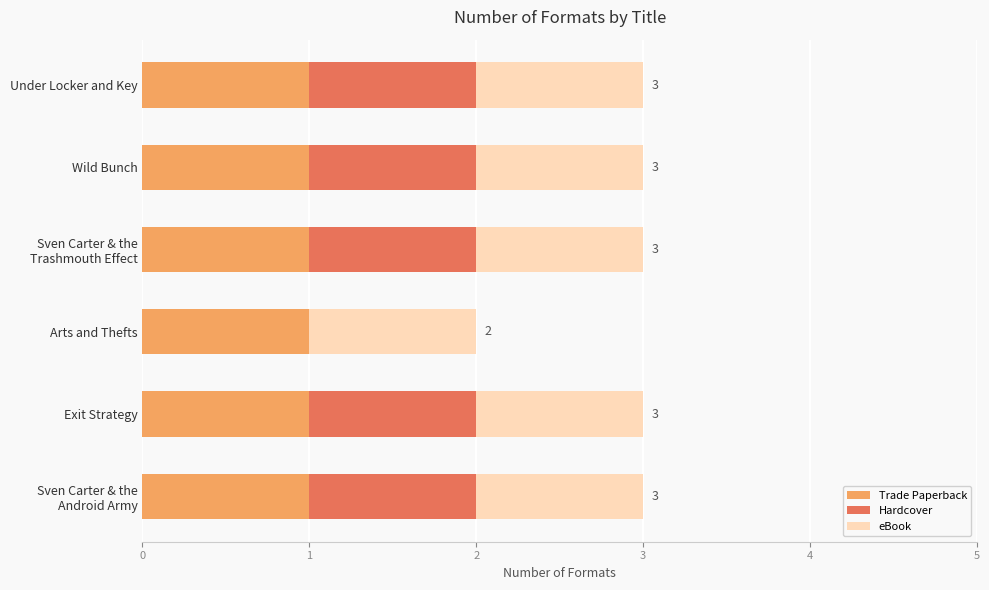

True or false: Trade Paperback has a value of 1 at Arts and Thefts.

True